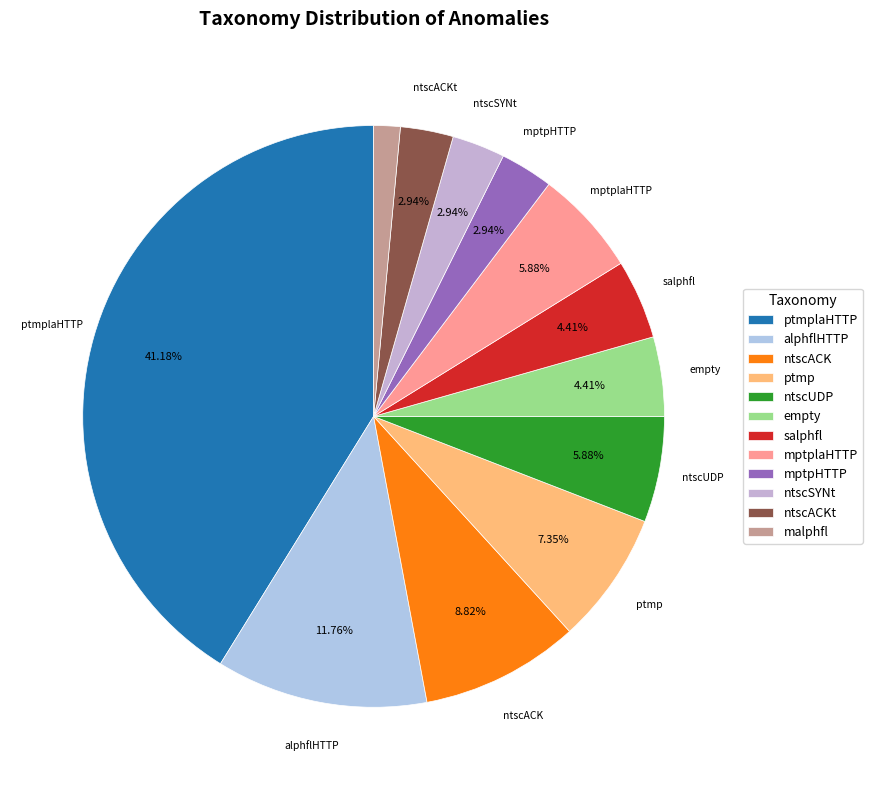

What is the ratio of the value at ptmp to the value at salphfl?

1.7